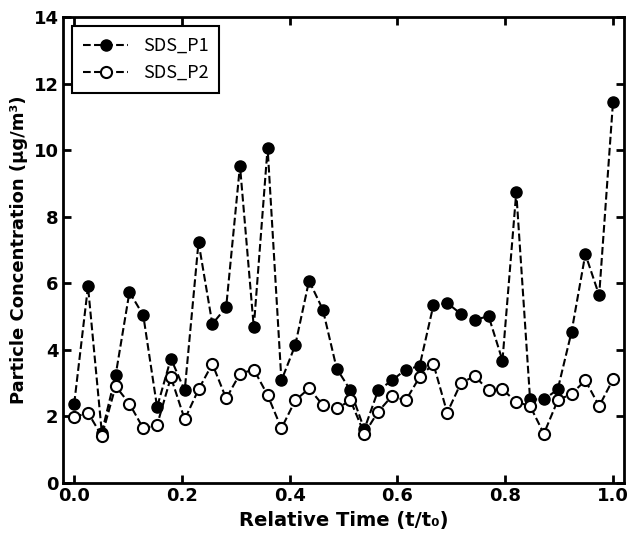

Count the number of categories in the chart.

40